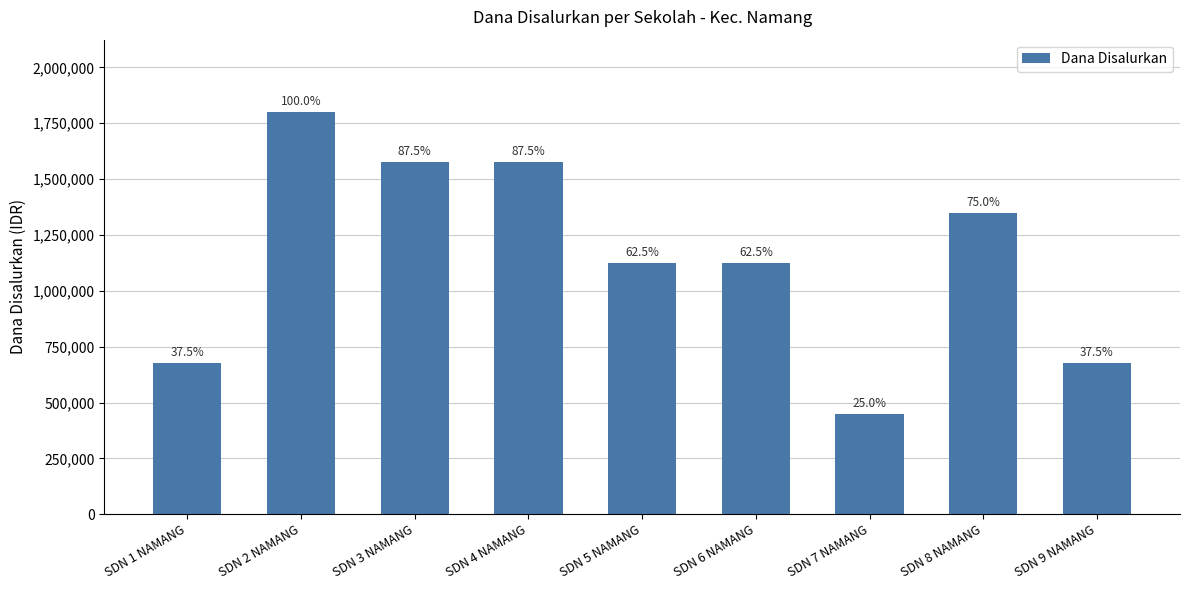

At which category does the chart reach its peak across all series?

SDN 2 NAMANG